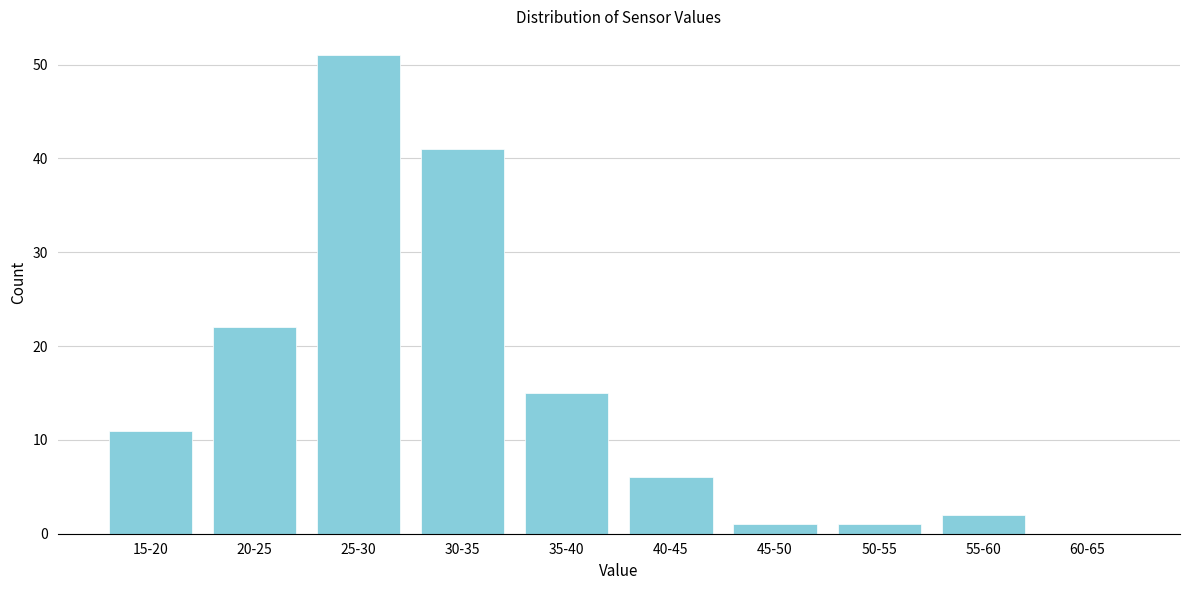

Reading left to right, what are all the values shown in this chart?

15-20=11	20-25=22	25-30=51	30-35=41	35-40=15	40-45=6	45-50=1	50-55=1	55-60=2	60-65=0